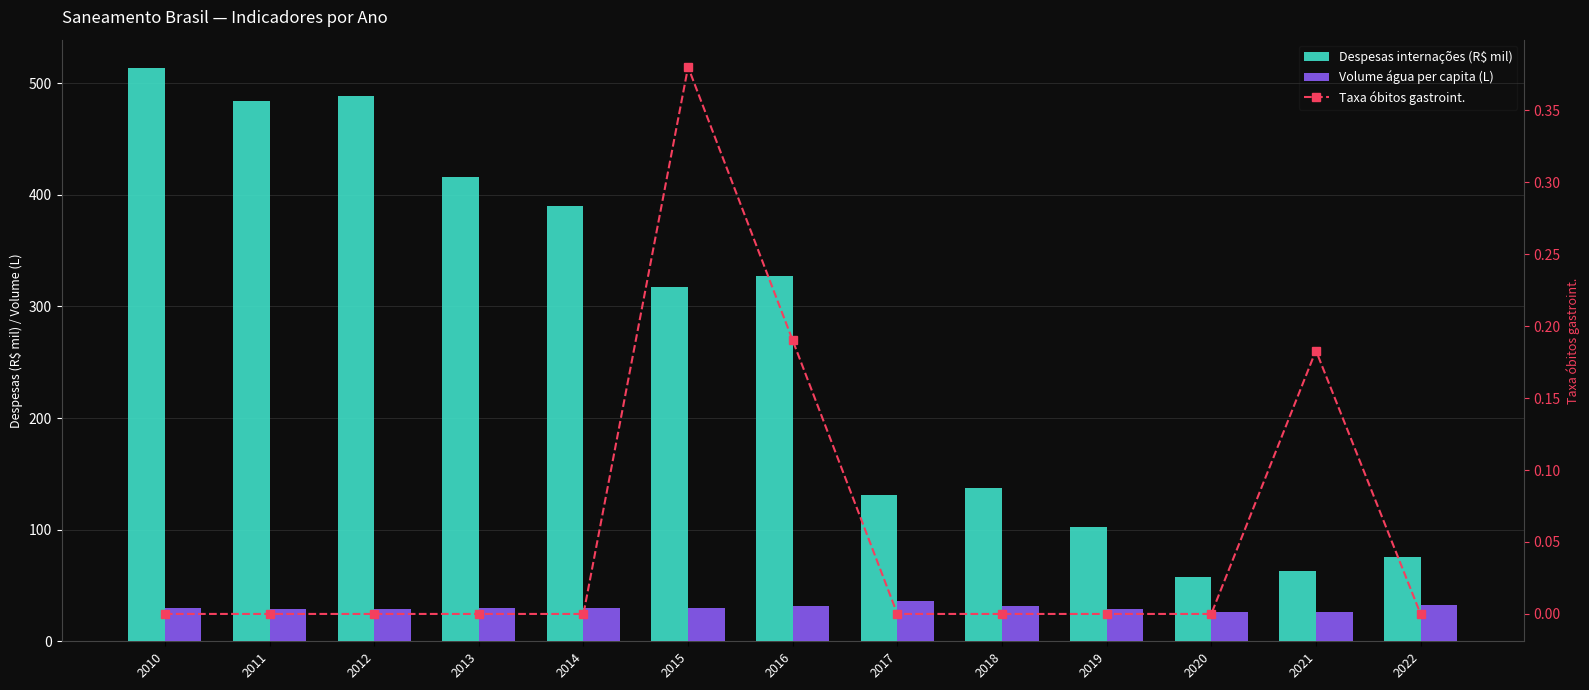

Where is Taxa óbitos gastroint. nearest to the value 0?

2010